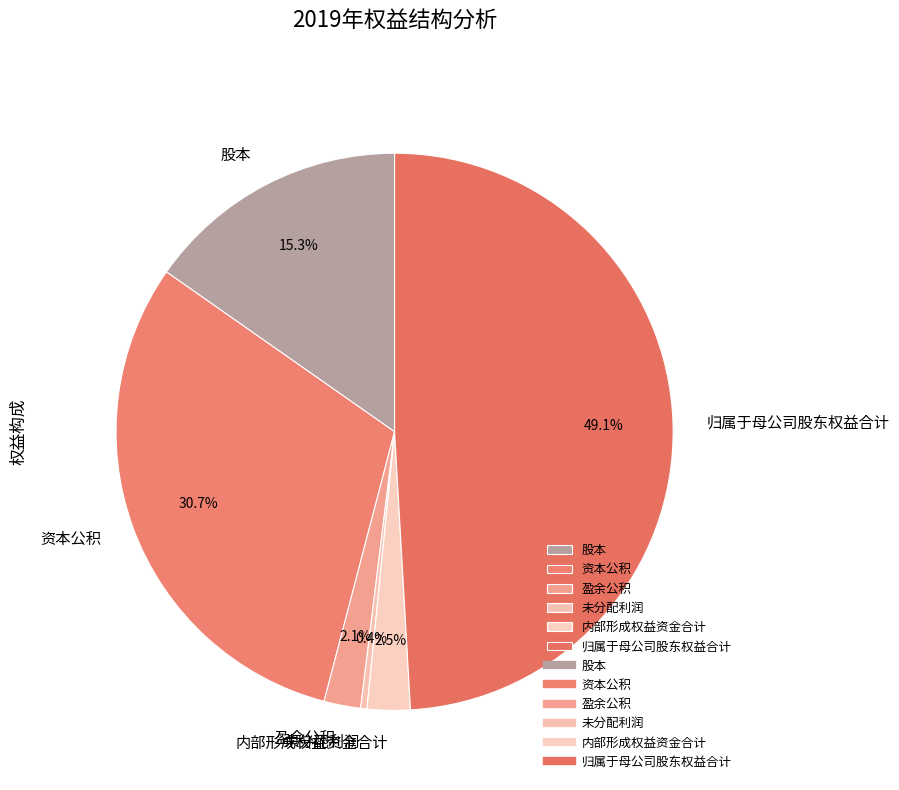

How many slices are in this pie chart?

6